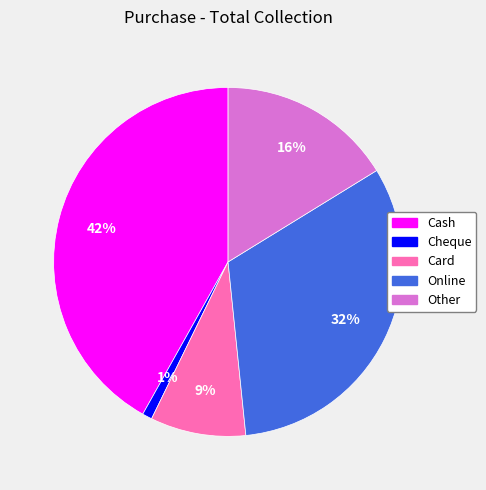

Is there a majority slice in this chart?

No